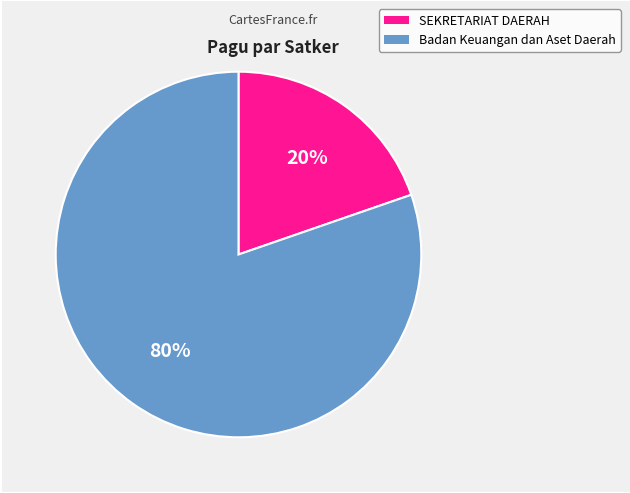

Which has a higher value, Badan Keuangan dan Aset Daerah or SEKRETARIAT DAERAH?

Badan Keuangan dan Aset Daerah